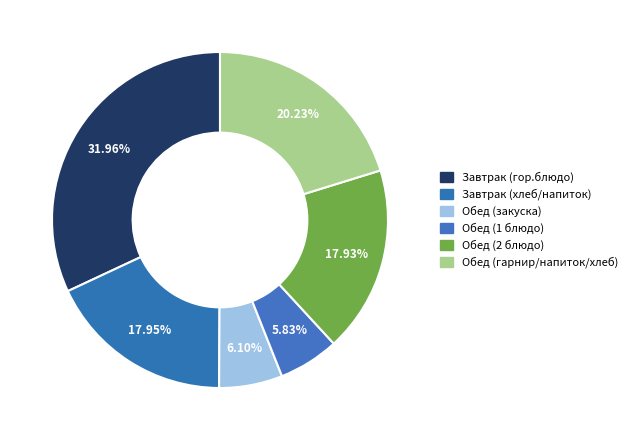

To the nearest percent, what portion does Обед (гарнир/напиток/хлеб) represent?

20%